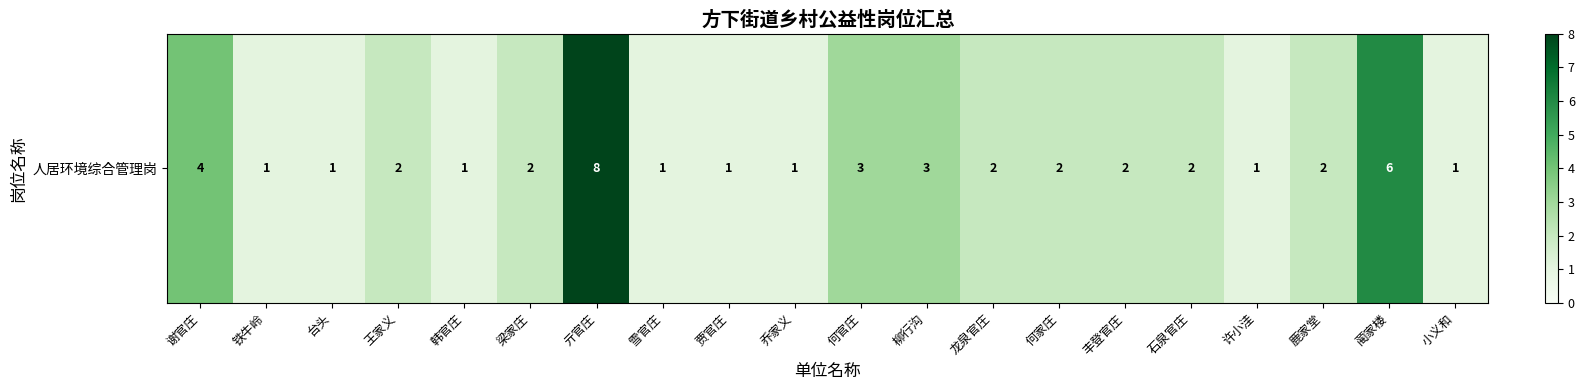

What is the change in value from 铁牛岭 to 石泉官庄?

+1